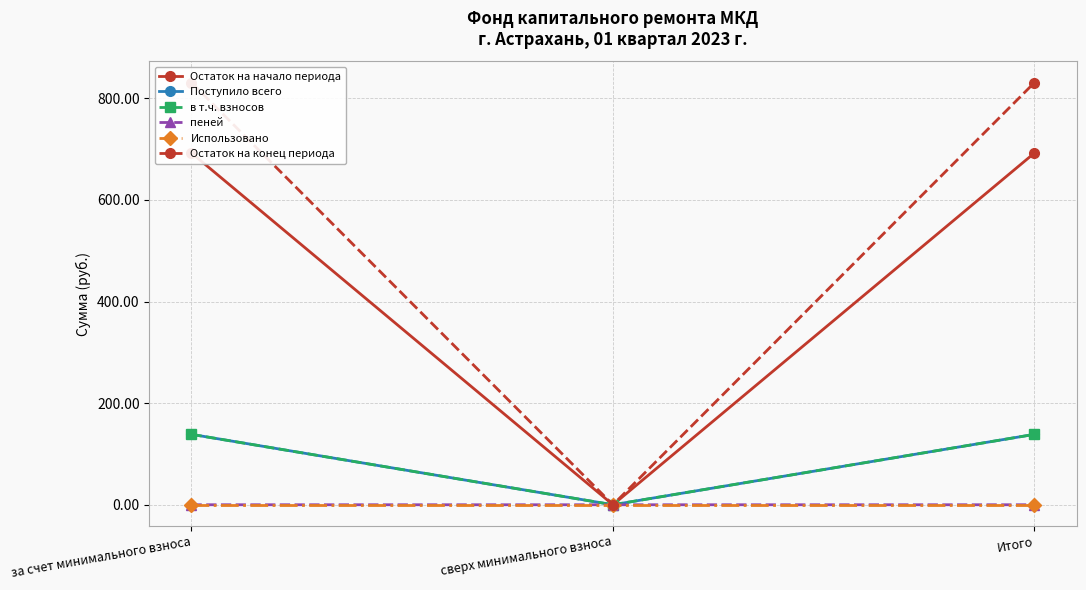

What is the difference between the в т.ч. взносов values at за счет минимального взноса and сверх минимального взноса?

138.6